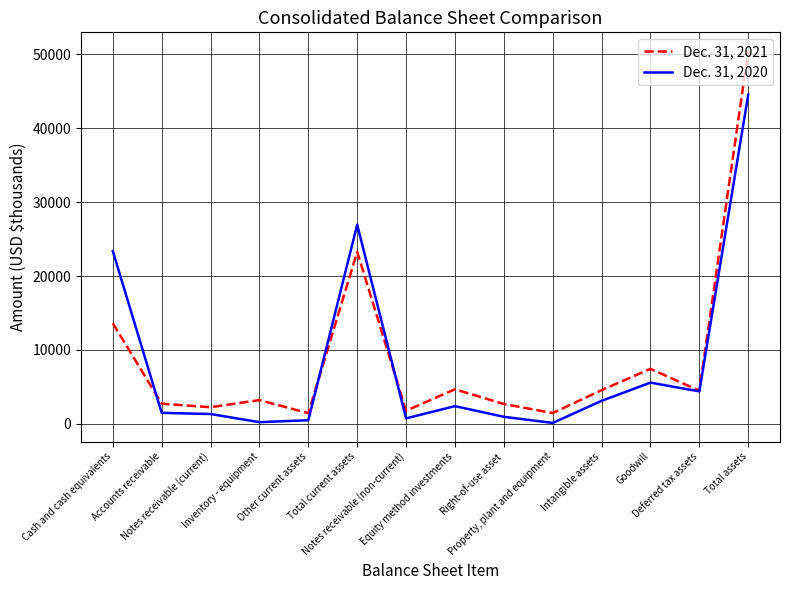

Which series ends up on top after the final intersection of Dec. 31, 2021 and Dec. 31, 2020?

Dec. 31, 2021